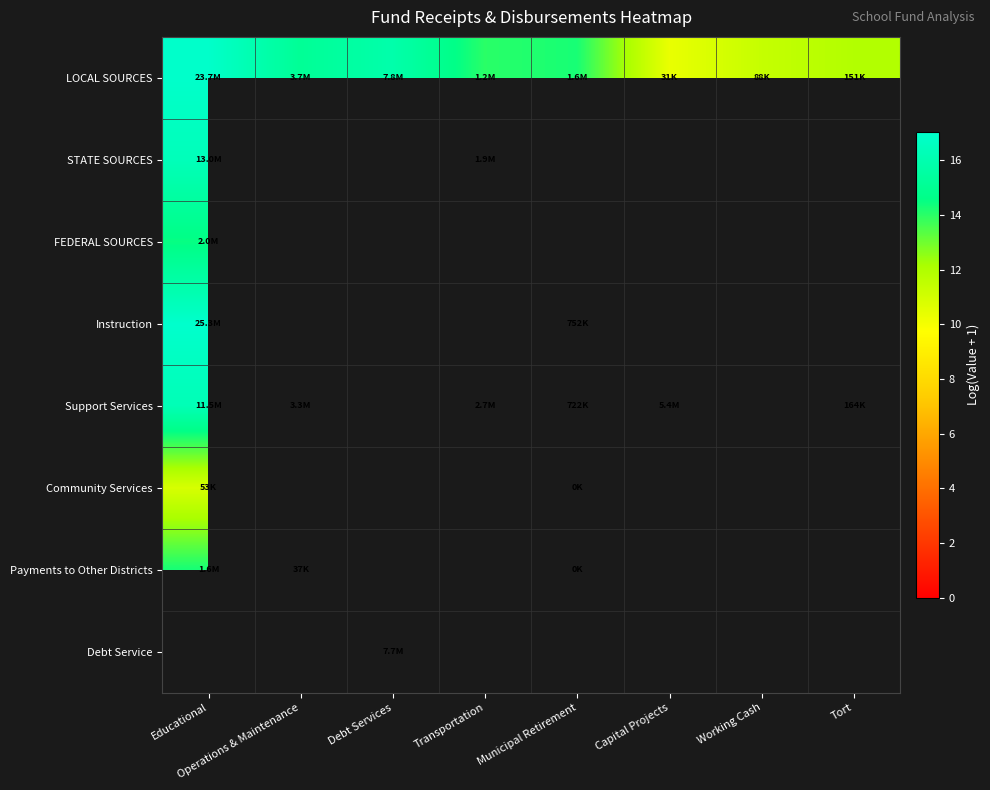

Between Operations & Maintenance and Educational, which is larger?

Educational